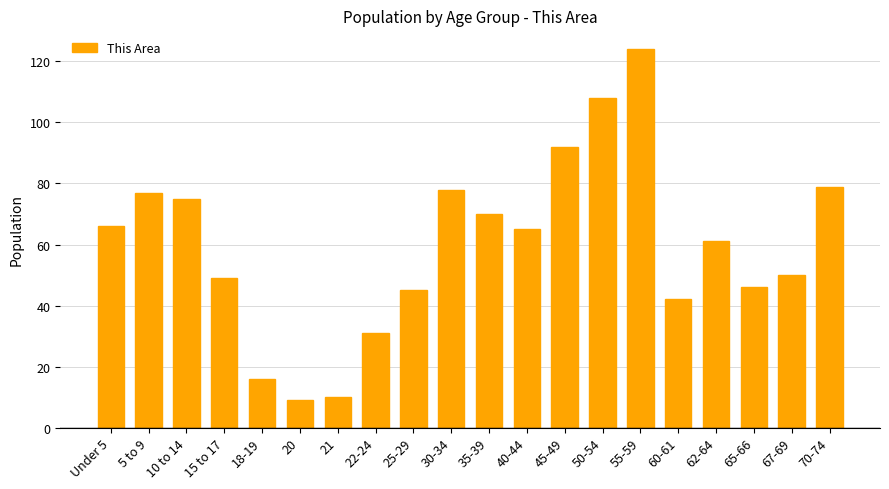

Is it true that the value at 35-39 is 116?

False